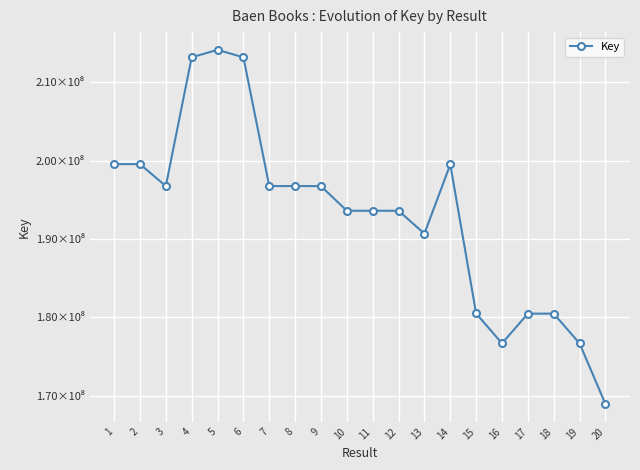

What is the maximum value shown in the chart?

214122501